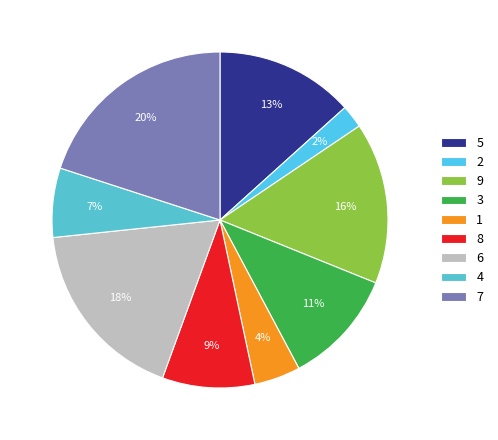

To the nearest percent, what is the difference between the largest and smallest slice percentages?

18%